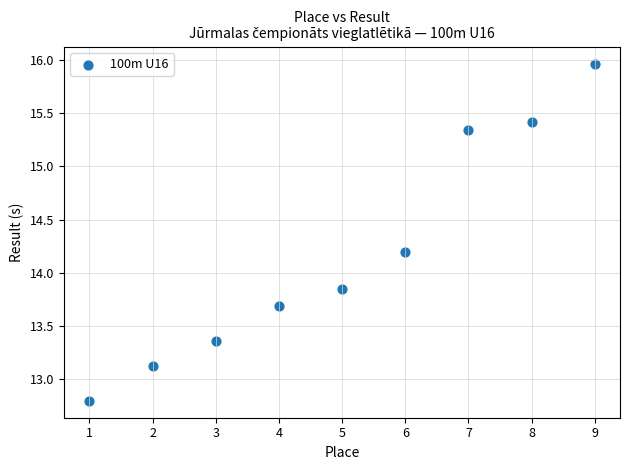

What is the range of Y values (max minus min)?

3.2